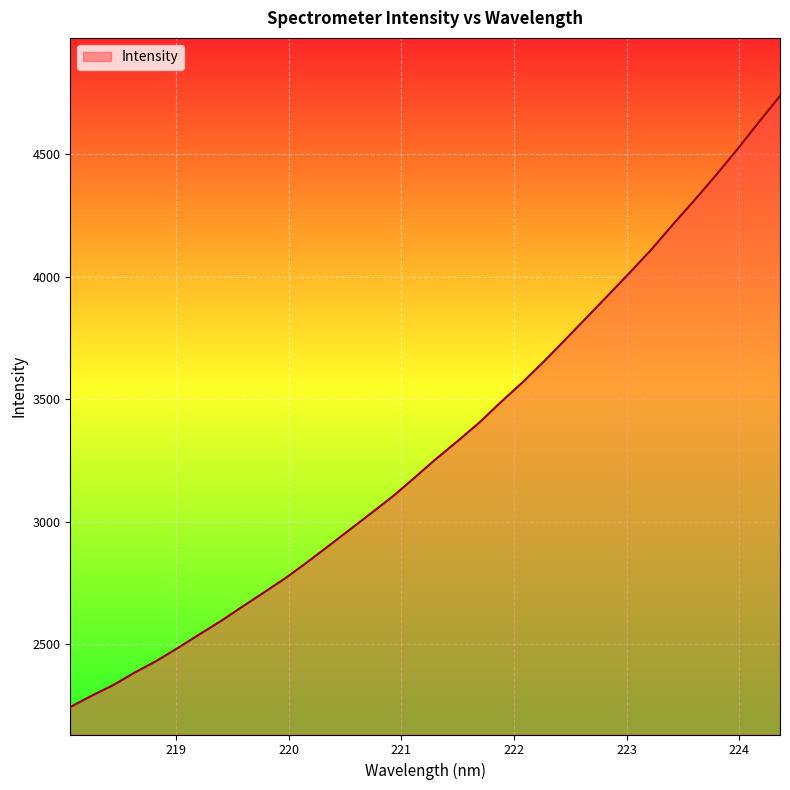

True or false: the data has more than 1 interior local peaks.

False